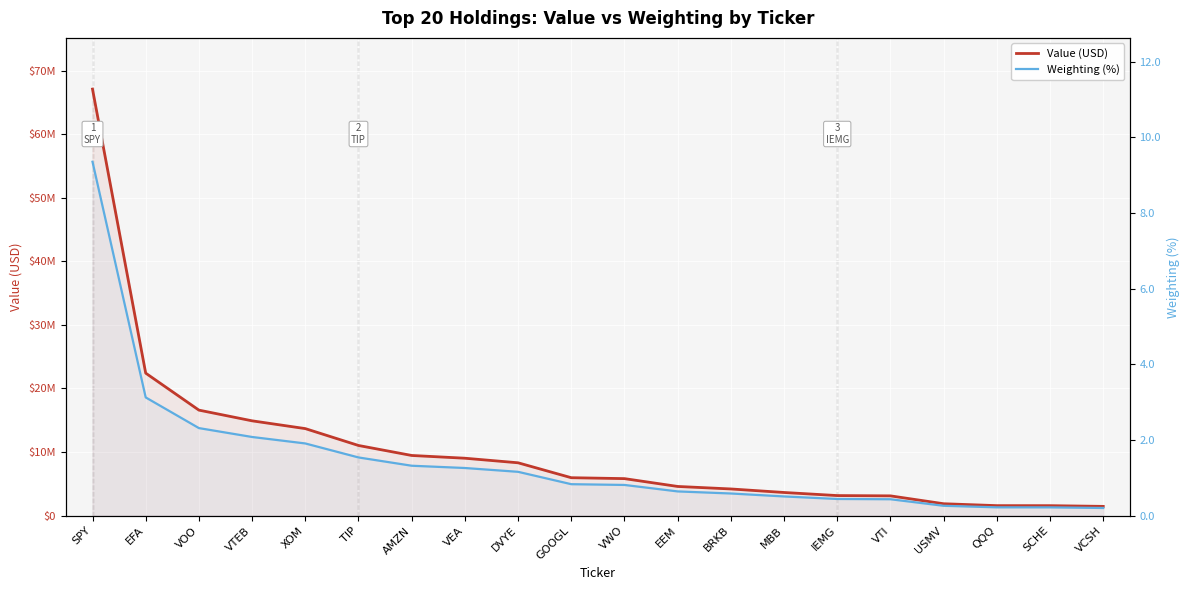

The Value (USD) series shows 10327741.7 at VTEB. True or false?

False